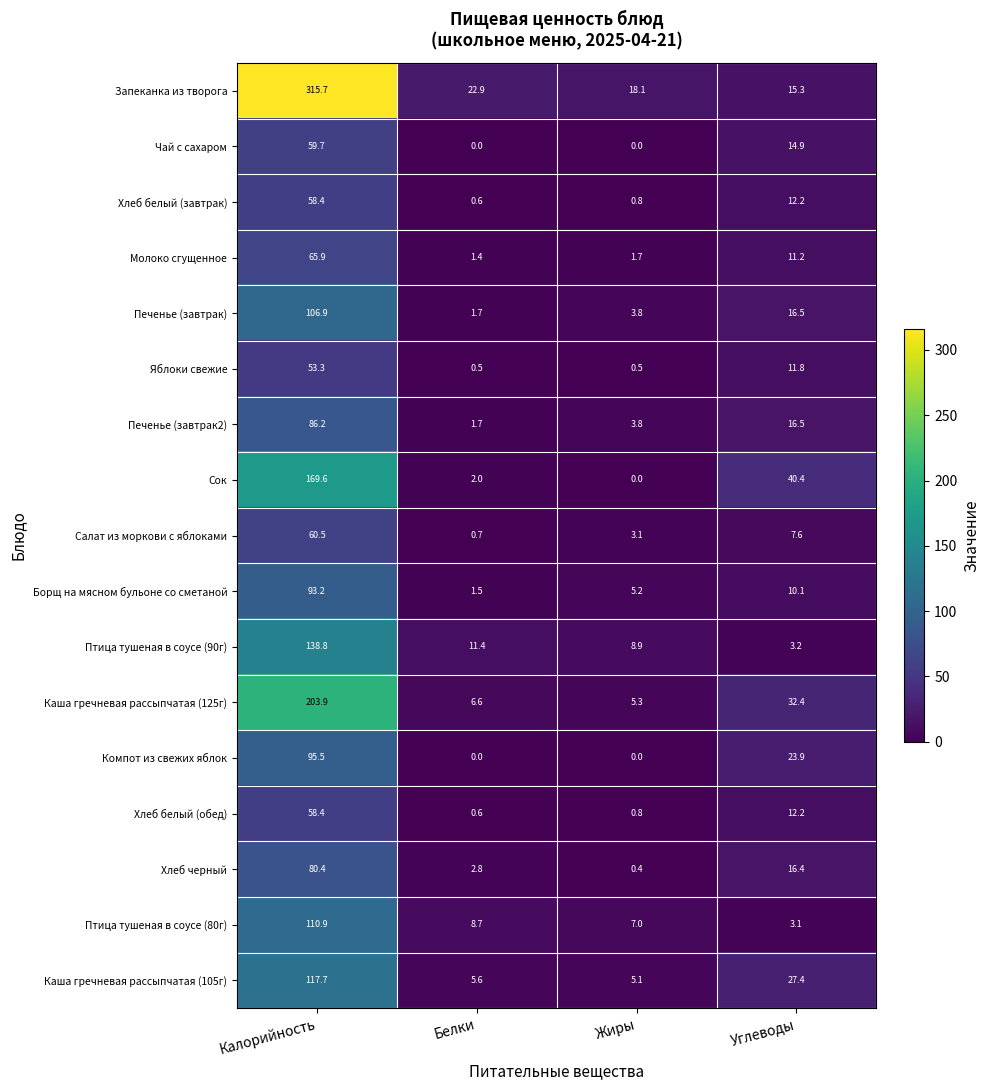

Which series has the widest spread of values?

Запеканка из творога